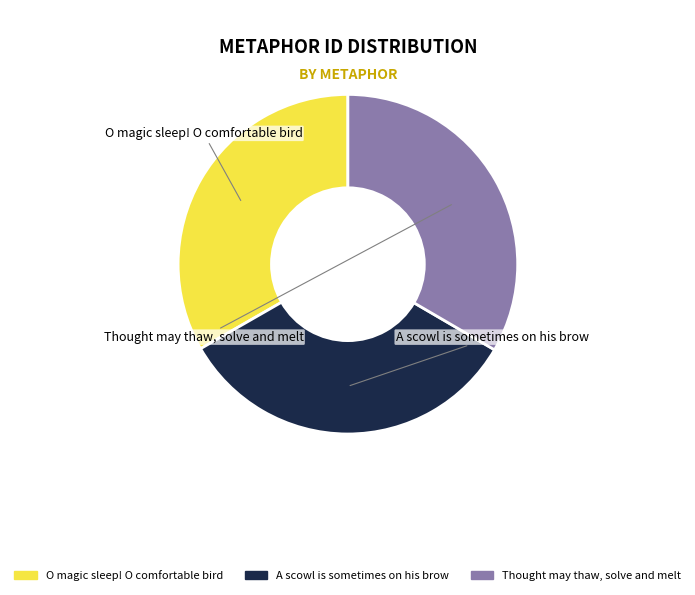

Does any single category account for the majority?

No